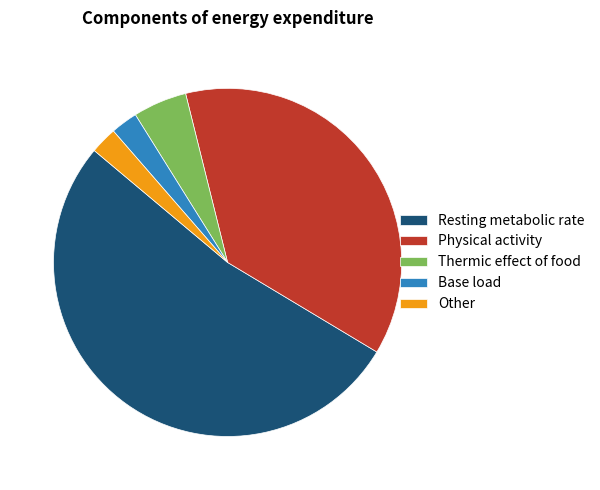

The Physical activity slice represents 37% of the pie. True or false?

True